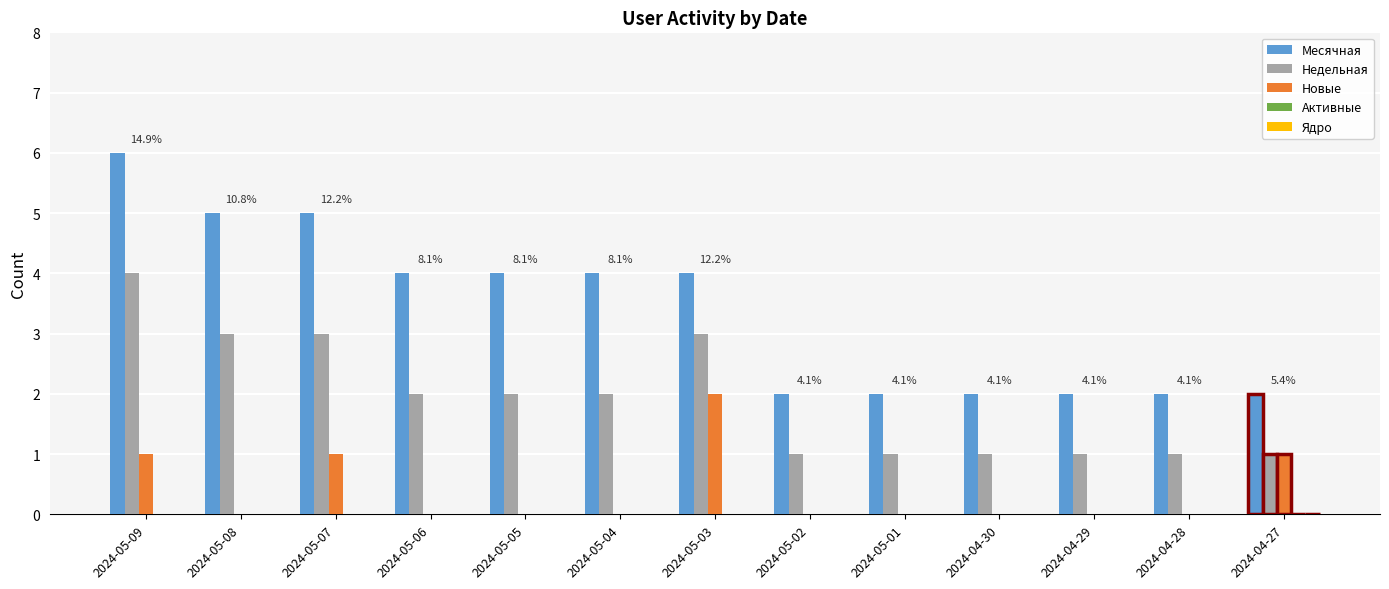

Between 2024-05-08 and 2024-05-03, which series saw the biggest shift?

Новые